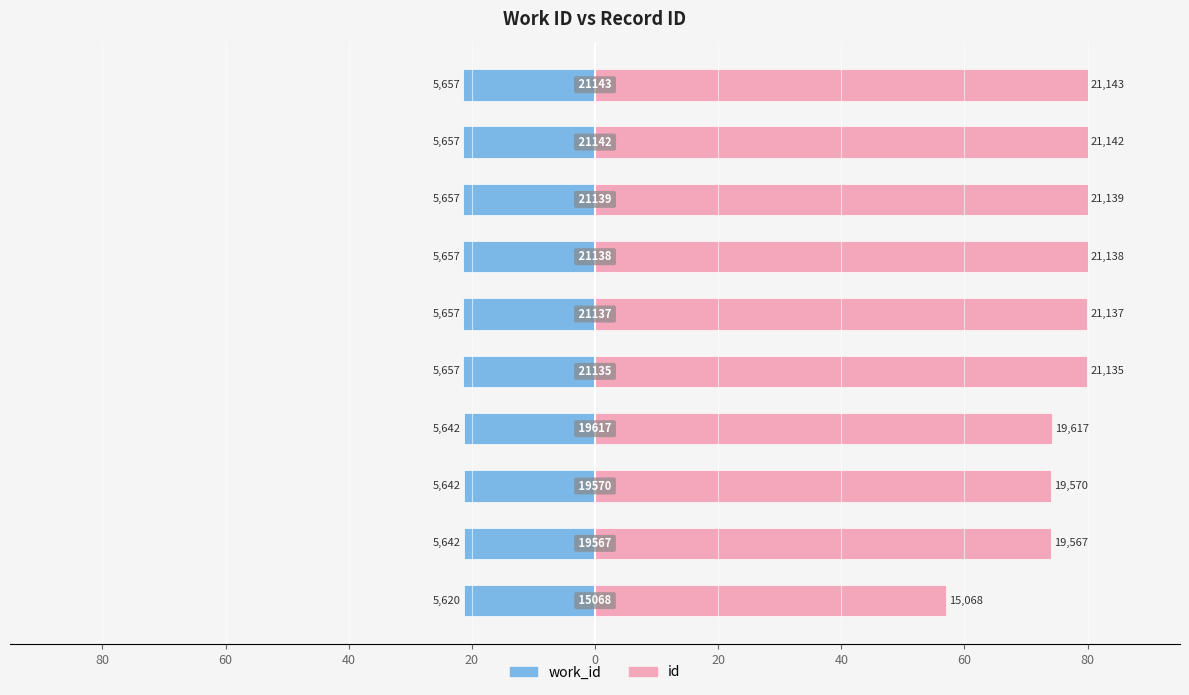

Which series changed the most between 80 and 20?

id